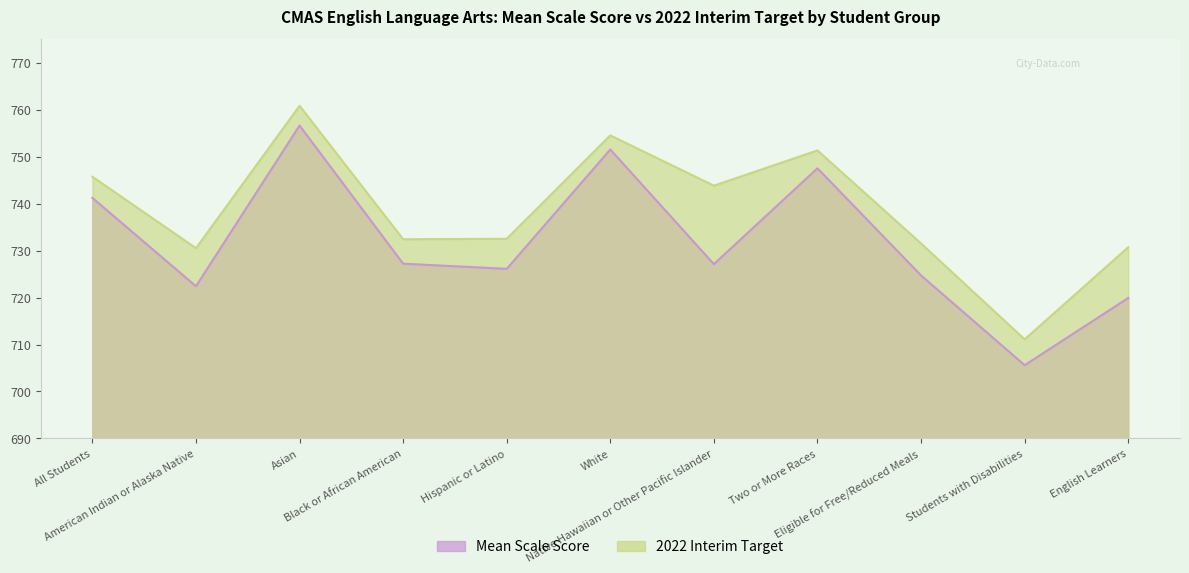

How many values in the 2022 Interim Target series are below 732?

4